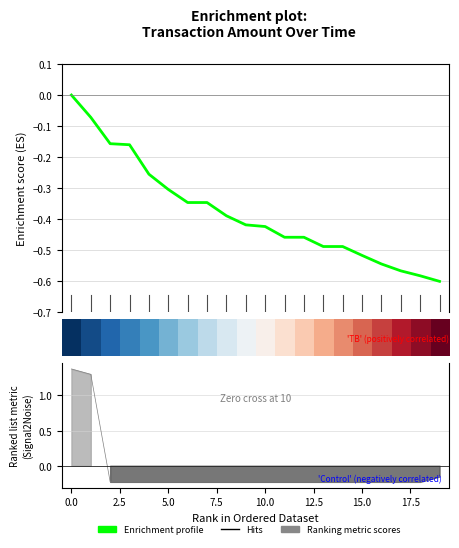

What value does the Enrichment profile series have at 7.5?

-0.3